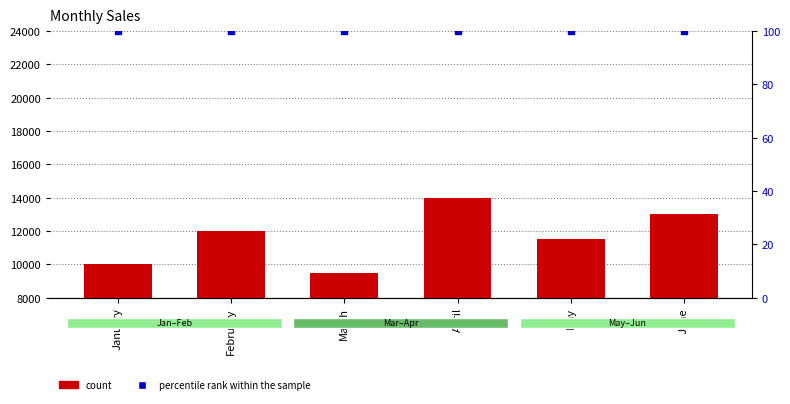

Does the chart contain stacked bars?

No